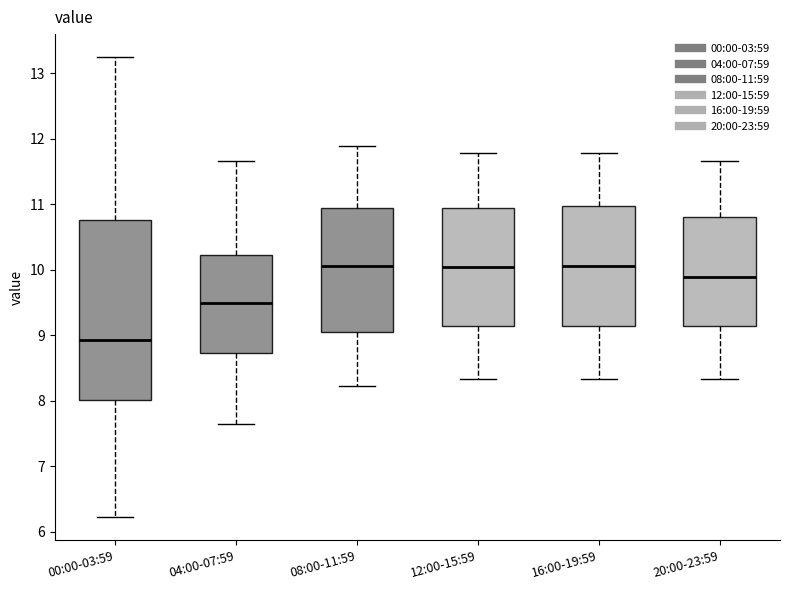

Reading left to right, transcribe this box plot: for each box, give where its median line is, the range the box spans, and where its two whiskers end, as read against the y-axis. The values are not printed on the chart, so give them approximately, as read against the axis.

00:00-03:59: median 8.9, box 8.0 to 10.8, whiskers 6.2 to 13.3
04:00-07:59: median 9.5, box 8.7 to 10.2, whiskers 7.7 to 11.7
08:00-11:59: median 10.1, box 9.1 to 10.9, whiskers 8.2 to 11.9
12:00-15:59: median 10.0, box 9.1 to 10.9, whiskers 8.3 to 11.8
16:00-19:59: median 10.1, box 9.1 to 11.0, whiskers 8.3 to 11.8
20:00-23:59: median 9.9, box 9.1 to 10.8, whiskers 8.3 to 11.7